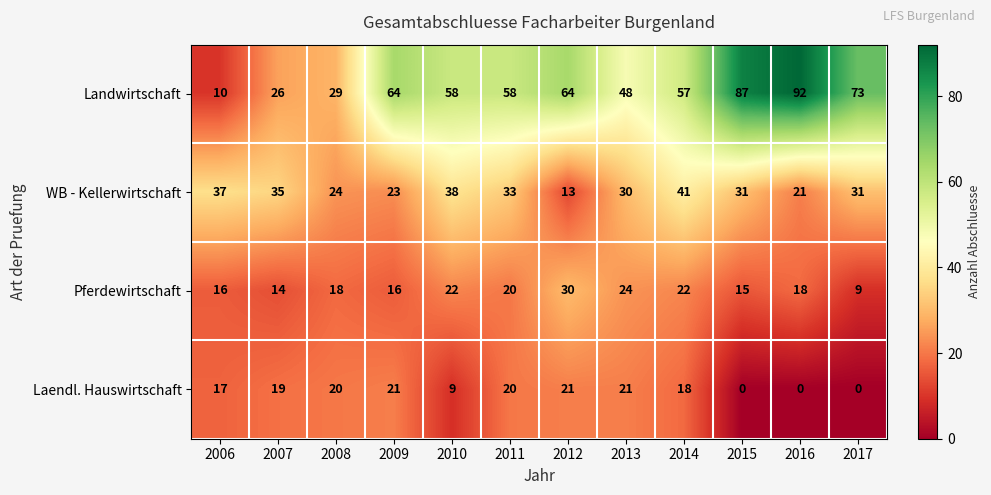

Where does the Landwirtschaft series first go above 58?

2009